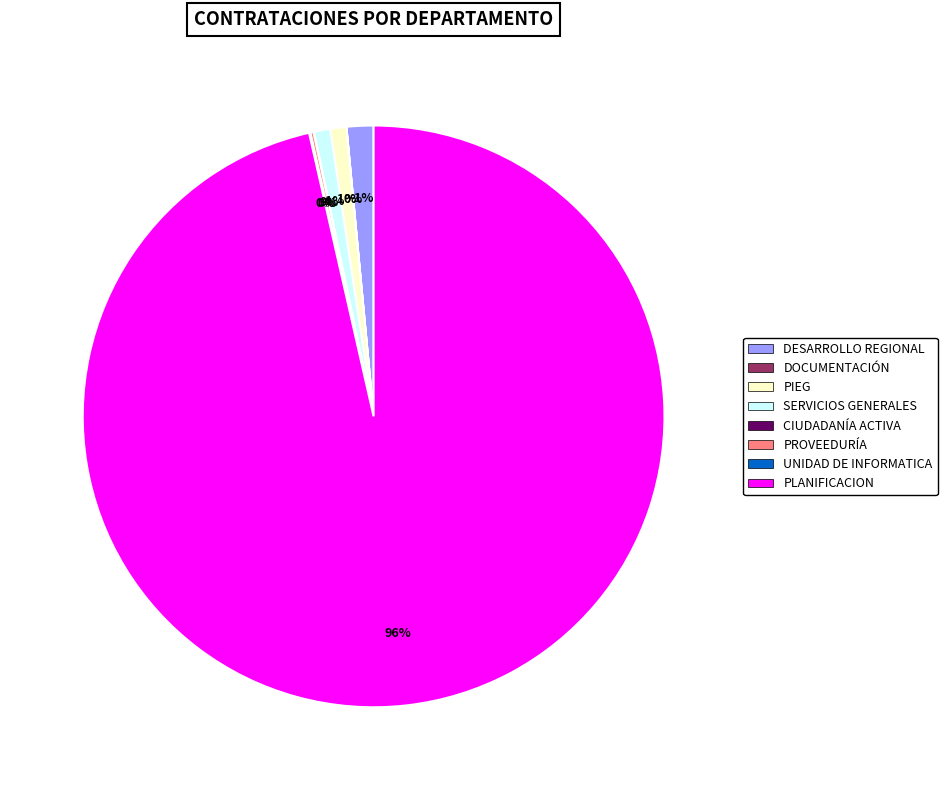

To the nearest percent, what is the average slice percentage?

12%